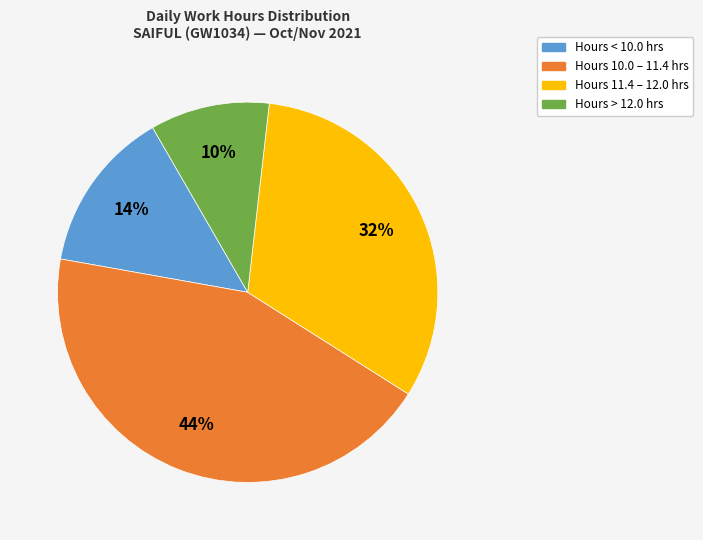

Approximately how many times larger is the value at Hours < 10.0 hrs compared to Hours > 12.0 hrs?

1.4